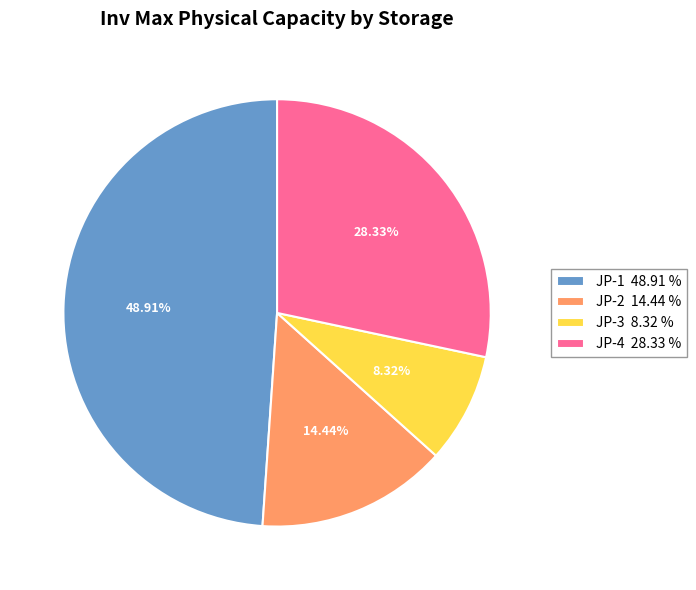

What percentage is NOT represented by JP-1?

51.1%